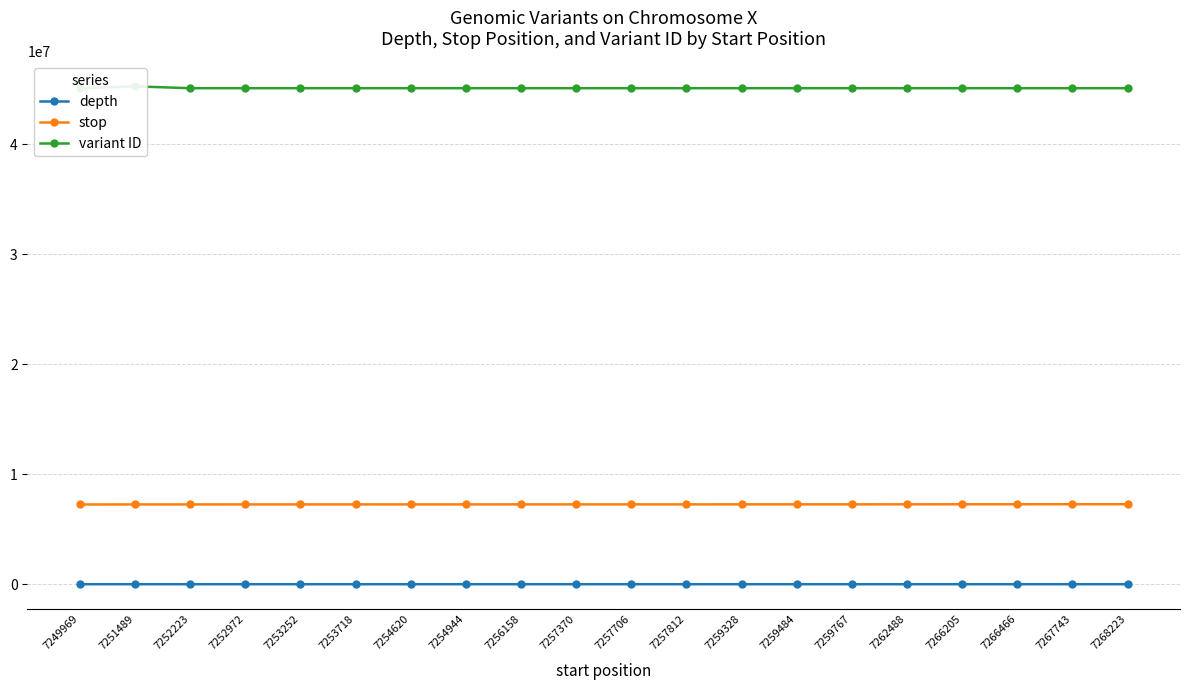

What is the difference between the highest and lowest values at 7257706?

45082590